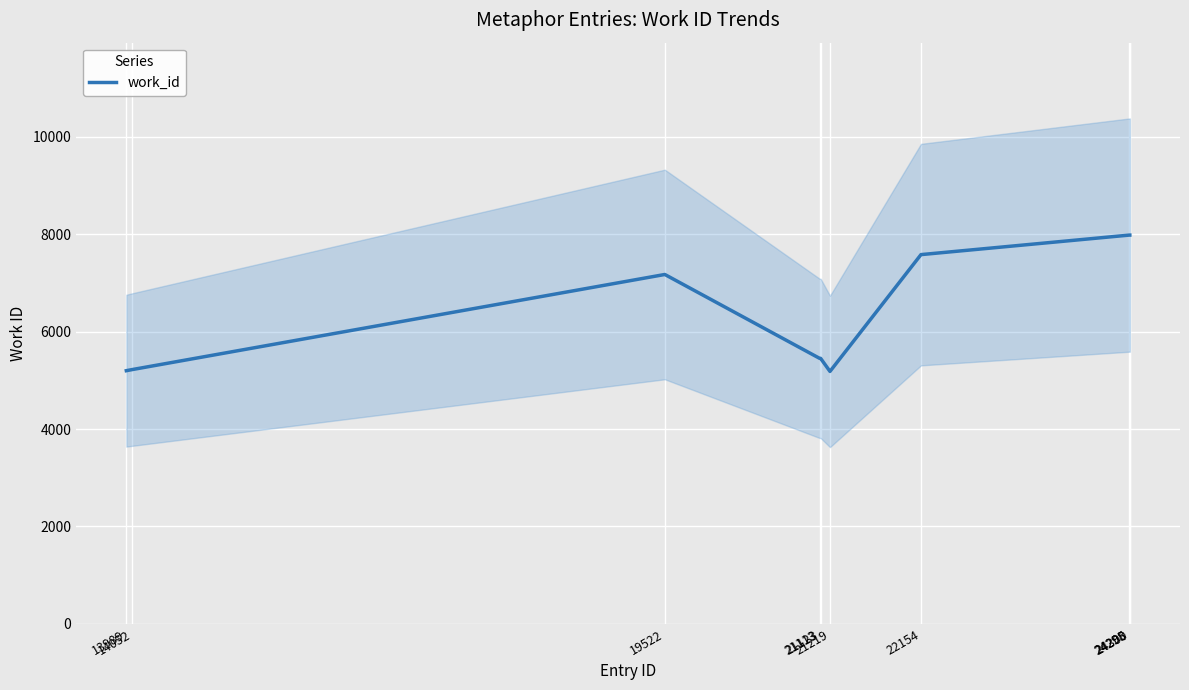

Where is the first local minimum?

21219